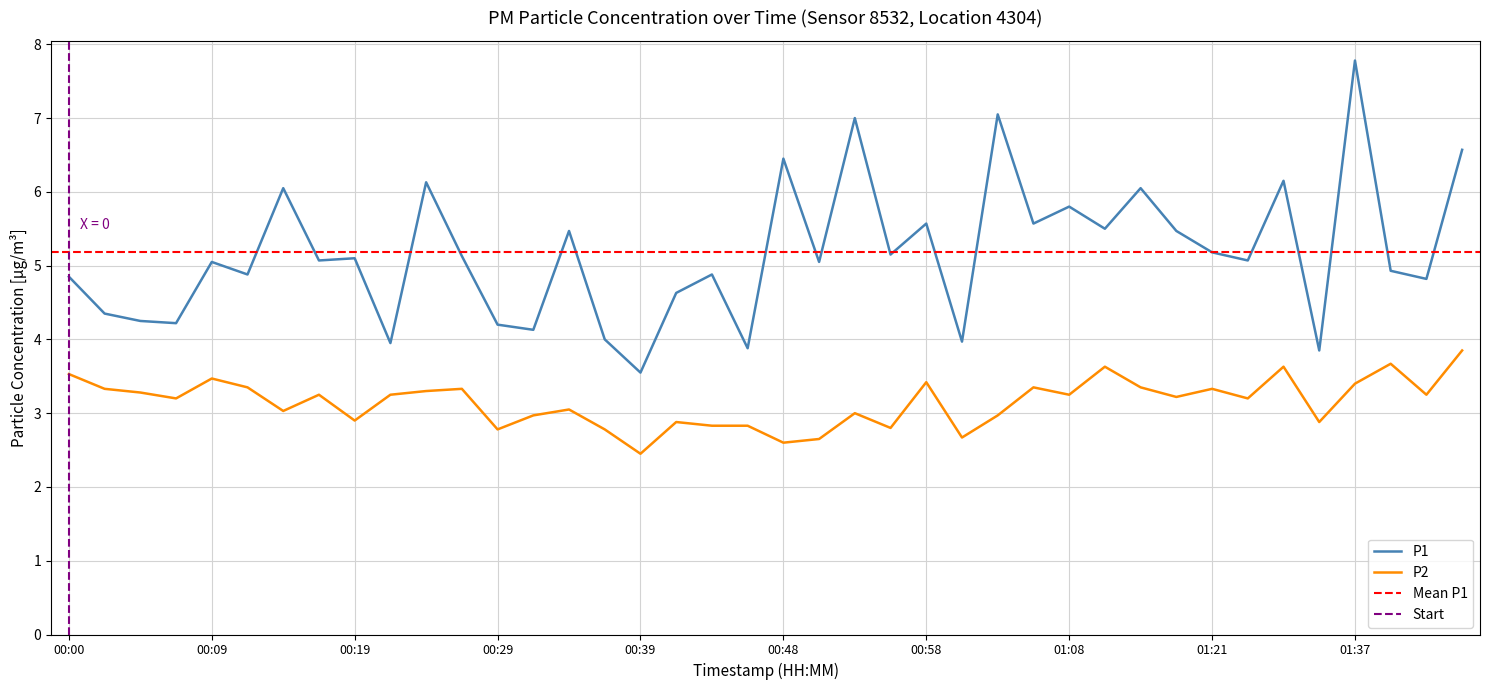

Rank the series by their average value, from highest to lowest.

P1, P2